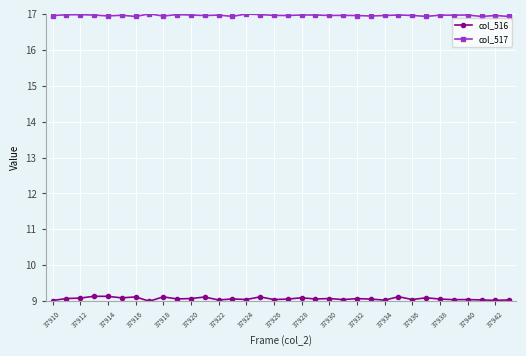

Which series has the largest total across all categories?

col_517